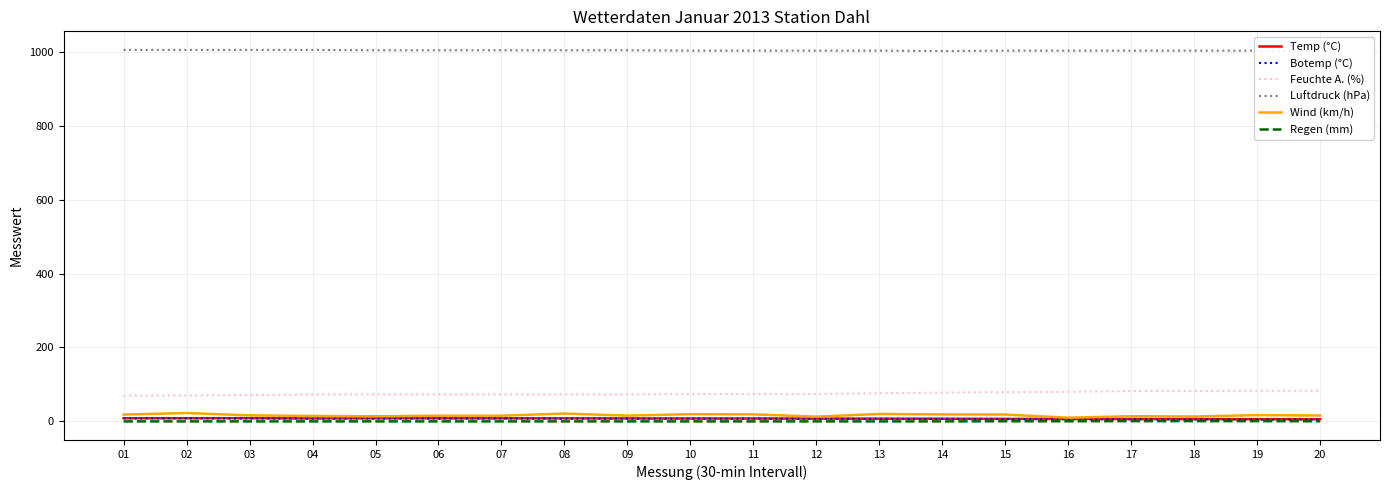

What is the highest value of the Luftdruck (hPa) series?

1005.0